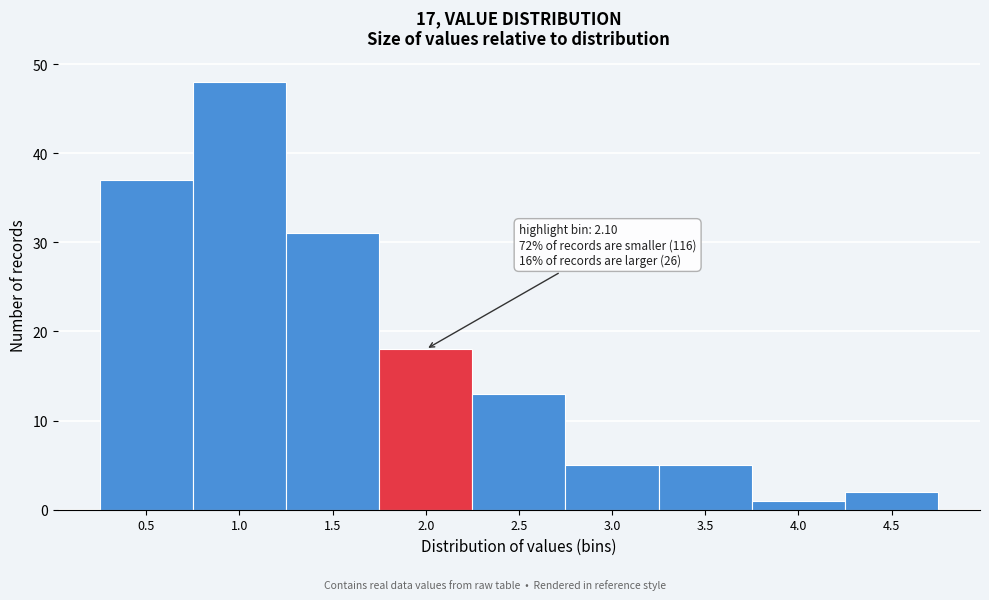

Reading right to left, transcribe all the data shown in this chart.

2	1	5	5	13	18	31	48	37